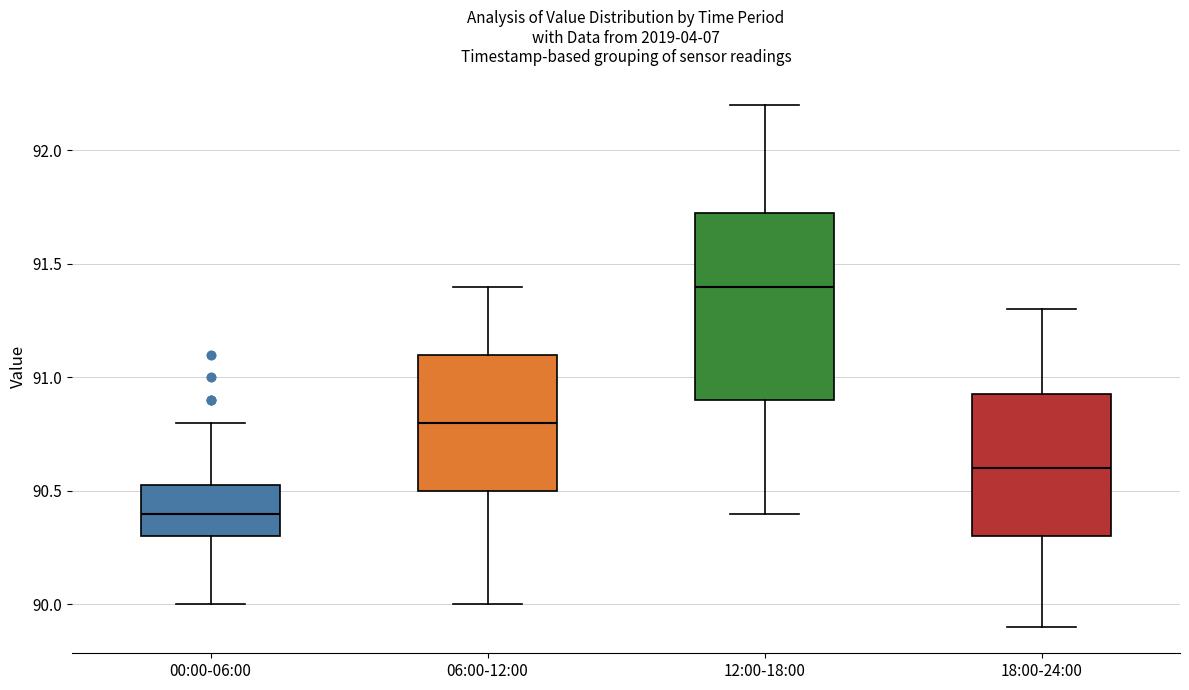

Reading left to right, transcribe this box plot: for each box, give where its median line is, the range the box spans, and where its two whiskers end, as read against the y-axis. The values are not printed on the chart, so give them approximately, as read against the axis.

00:00-06:00: median 90.40, box 90.30 to 90.55, whiskers 90.00 to 90.80
06:00-12:00: median 90.80, box 90.50 to 91.10, whiskers 90.00 to 91.40
12:00-18:00: median 91.40, box 90.90 to 91.75, whiskers 90.40 to 92.20
18:00-24:00: median 90.60, box 90.30 to 90.95, whiskers 89.90 to 91.30